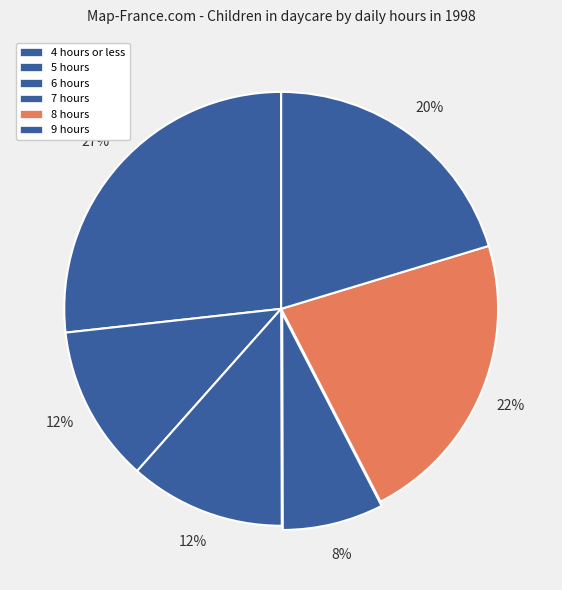

Rank the categories by value from highest to lowest.

4 hours or less, 8 hours, 9 hours, 5 hours, 6 hours, 7 hours